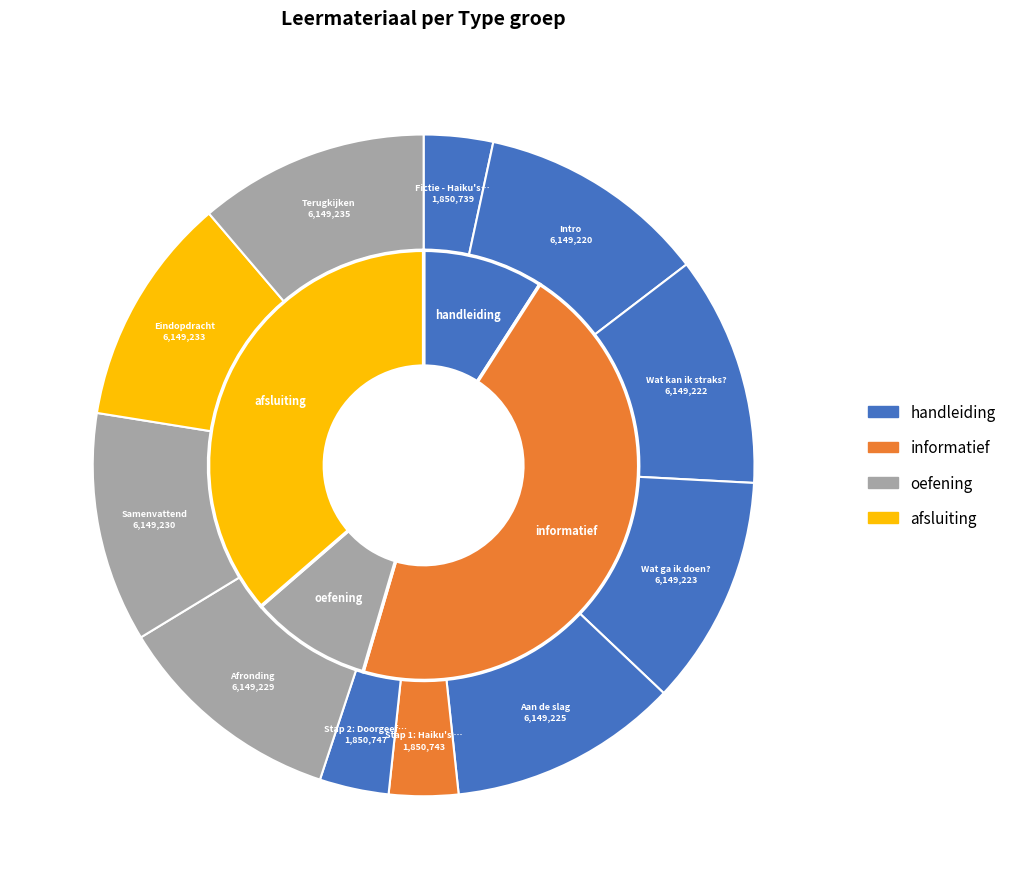

Which category has the biggest portion of the pie?

Terugkijken